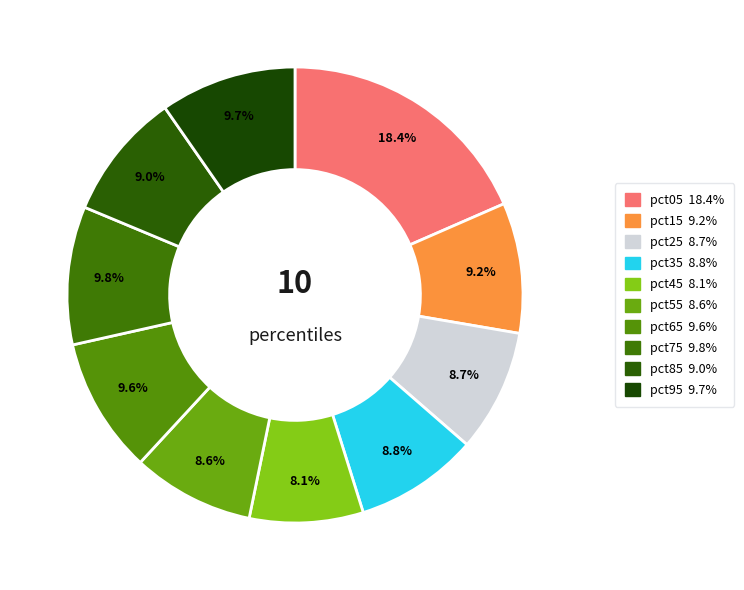

How many slices are in this pie chart?

10